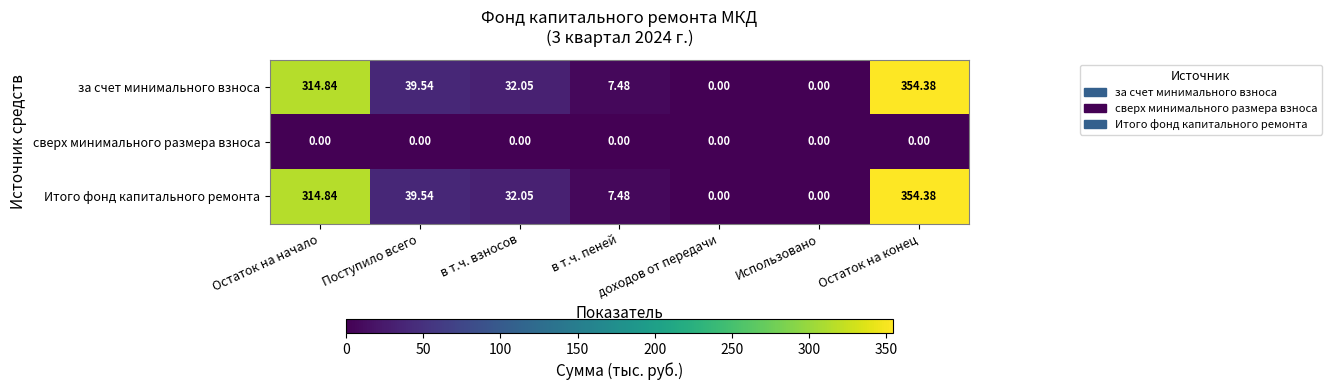

Where is за счет минимального взноса nearest to the value 177?

Поступило всего